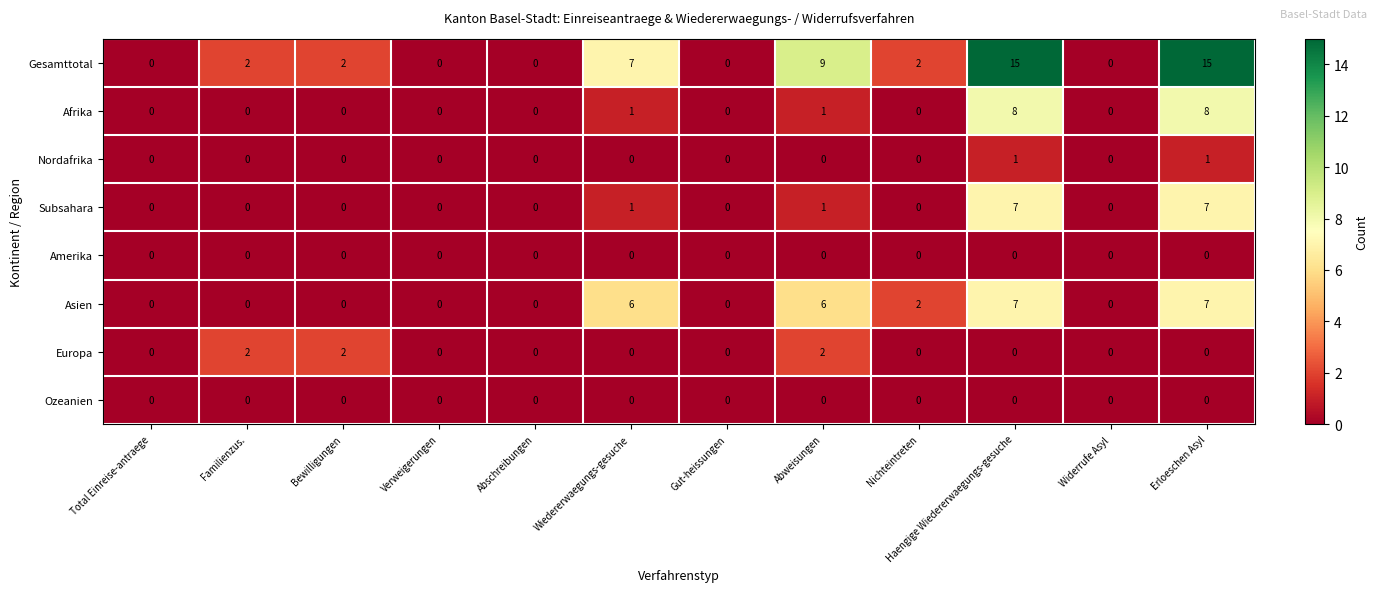

What is the maximum value shown in the chart?

15